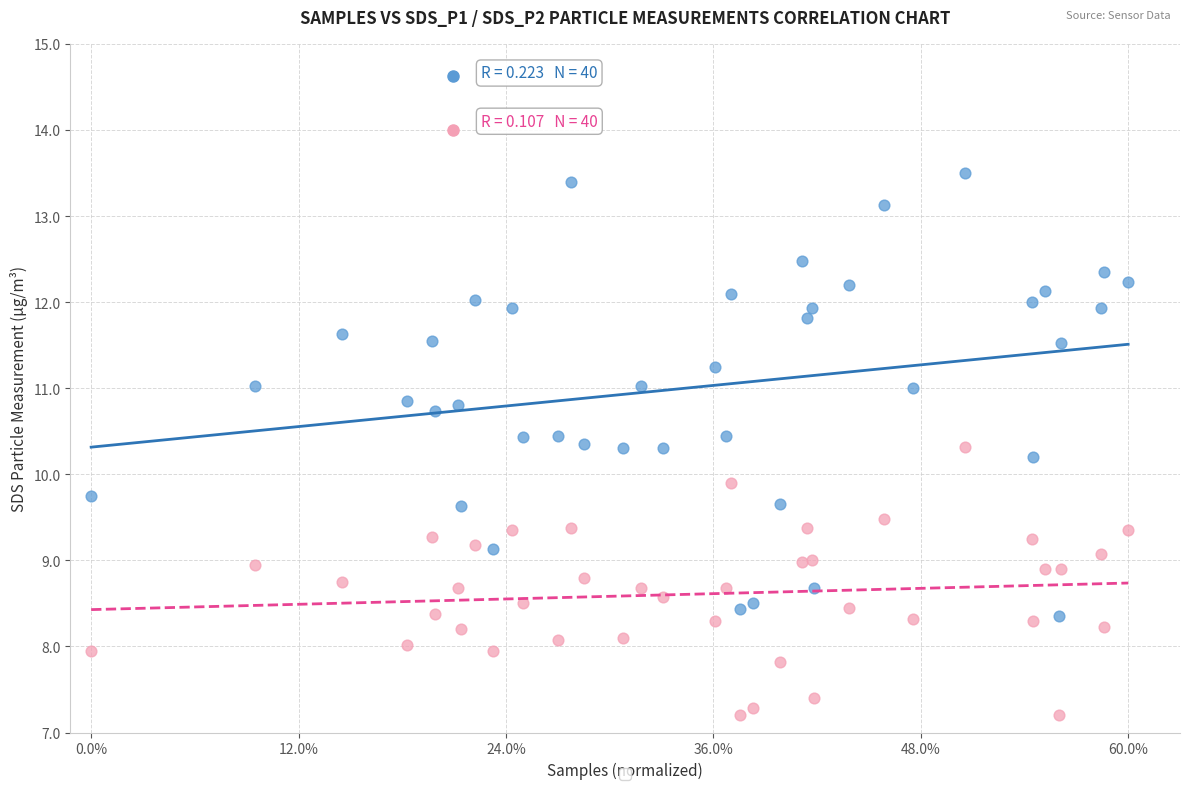

Across all series, what Y value is closest to 10?

9.9